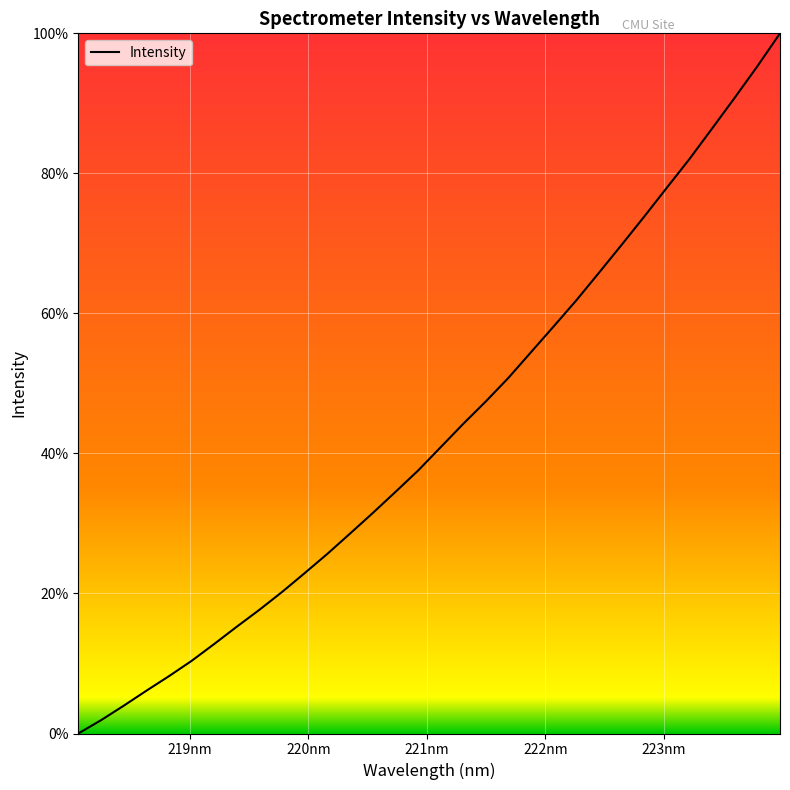

What is the difference between the maximum and minimum values?

100.0